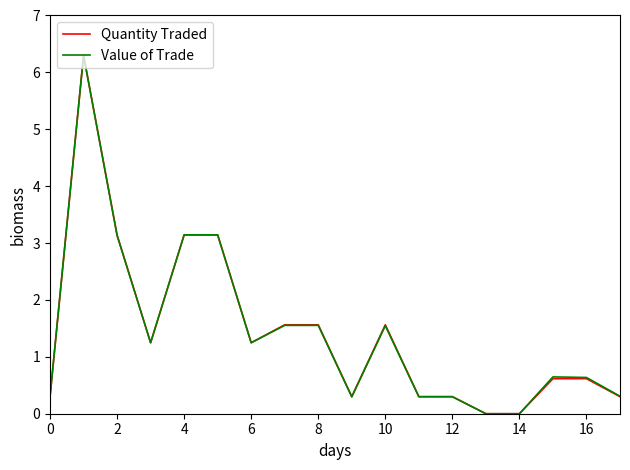

What is the maximum value shown in the chart?

6.3